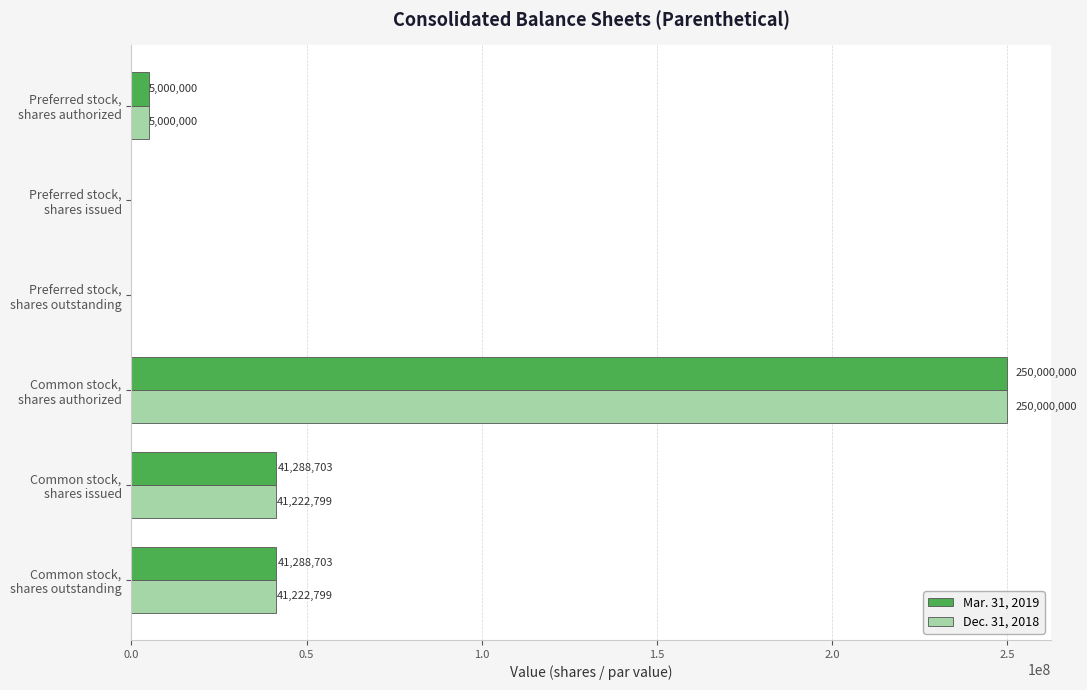

At which category is the sum across all series the highest?

Common stock,
shares authorized